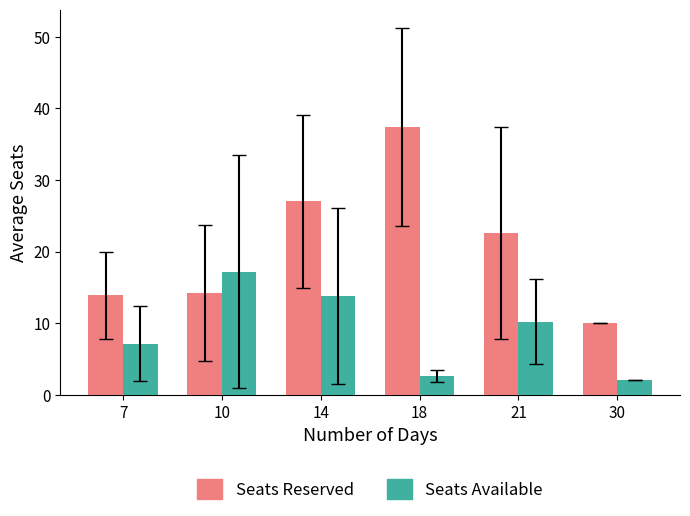

Count the number of categories in the chart.

6